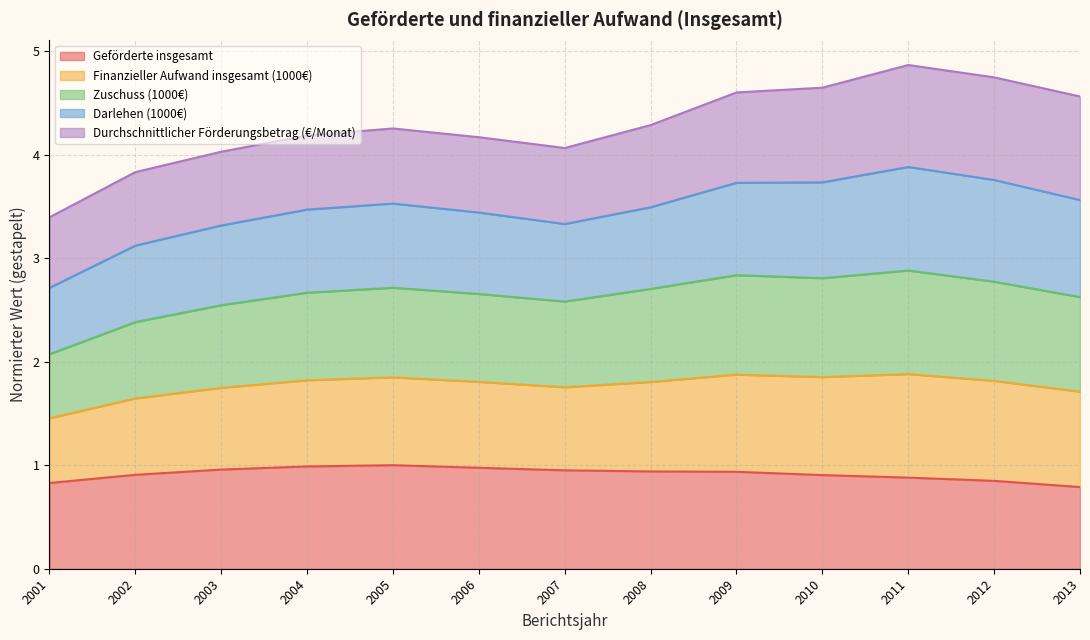

True or false: Geförderte insgesamt and Finanzieller Aufwand insgesamt (1000€) intersect in this chart.

False